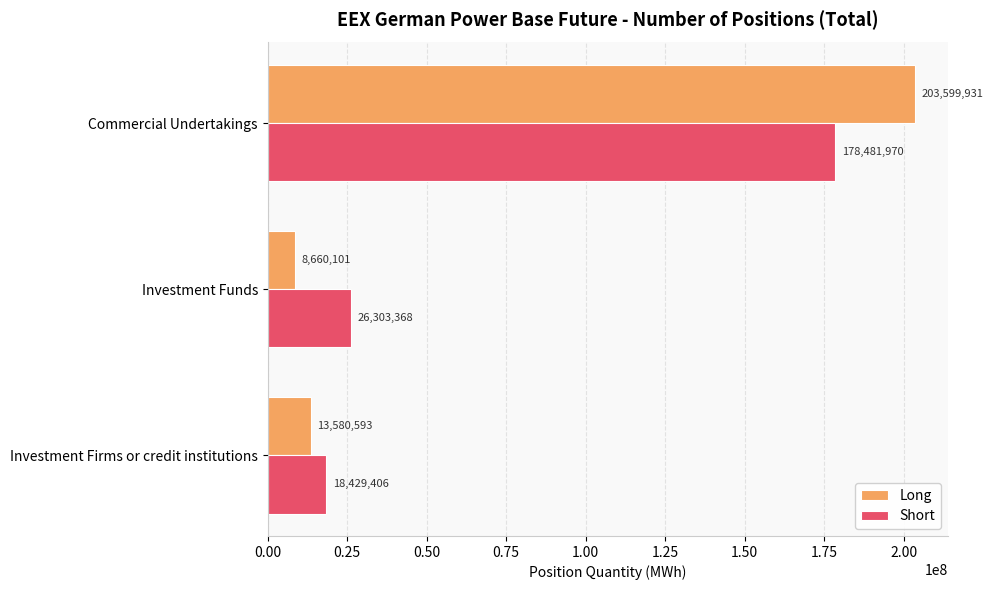

Where is Short nearest to the value 98455688?

Investment Funds